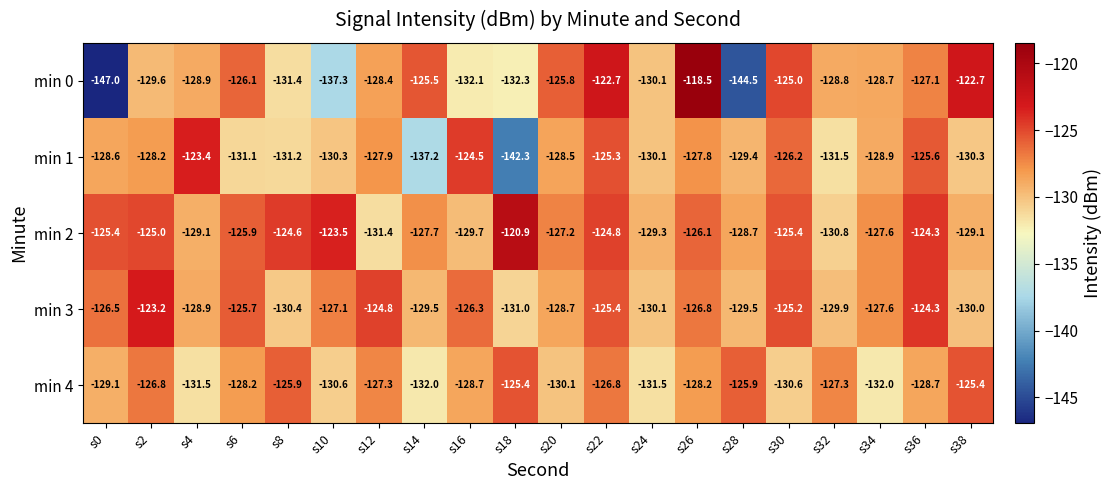

How many values in the min 4 series are below -128?

12